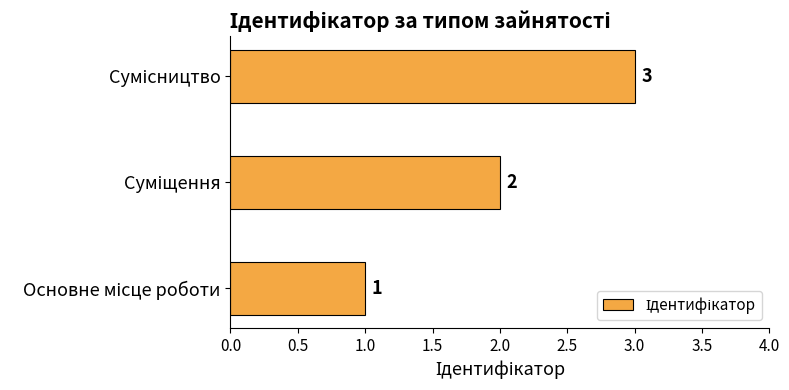

Count the number of categories in the chart.

3